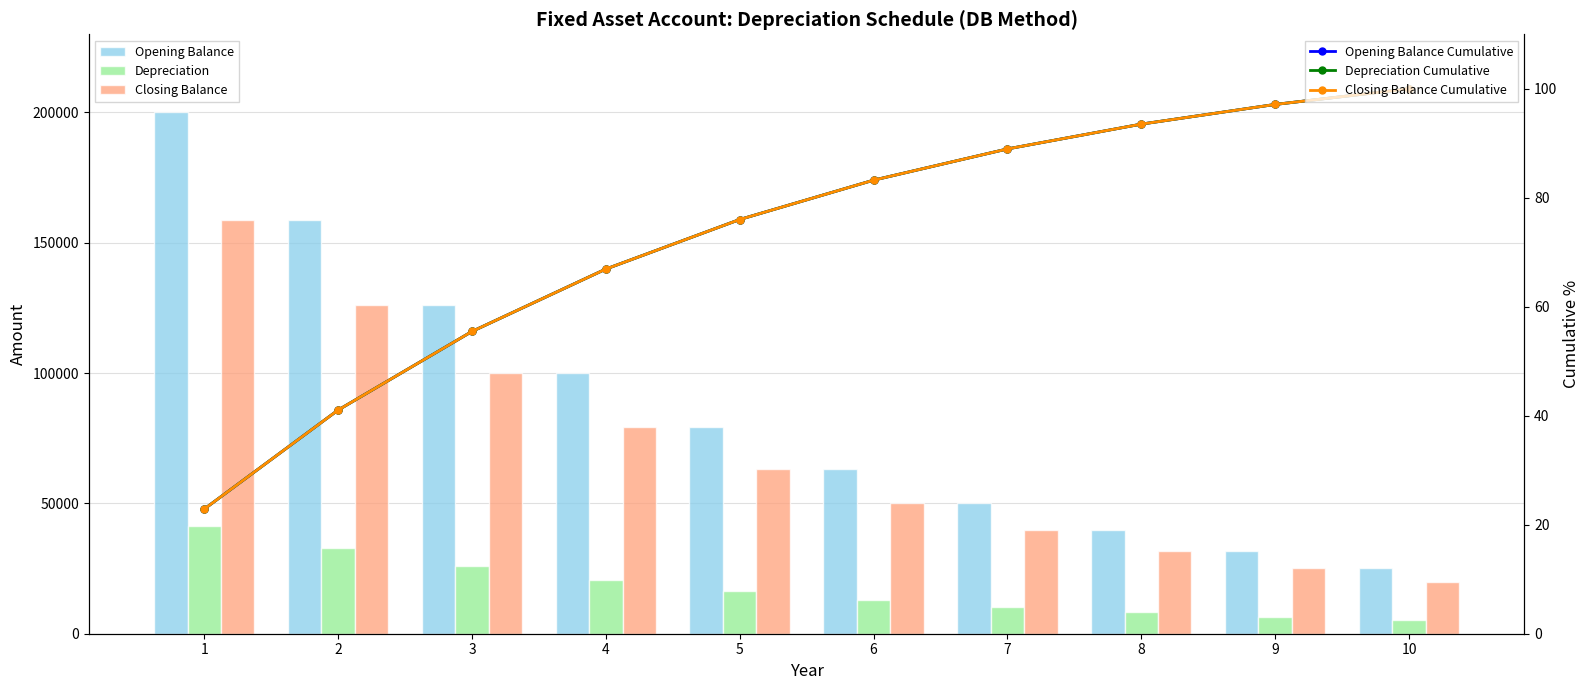

Which series has the largest total across all categories?

Opening Balance